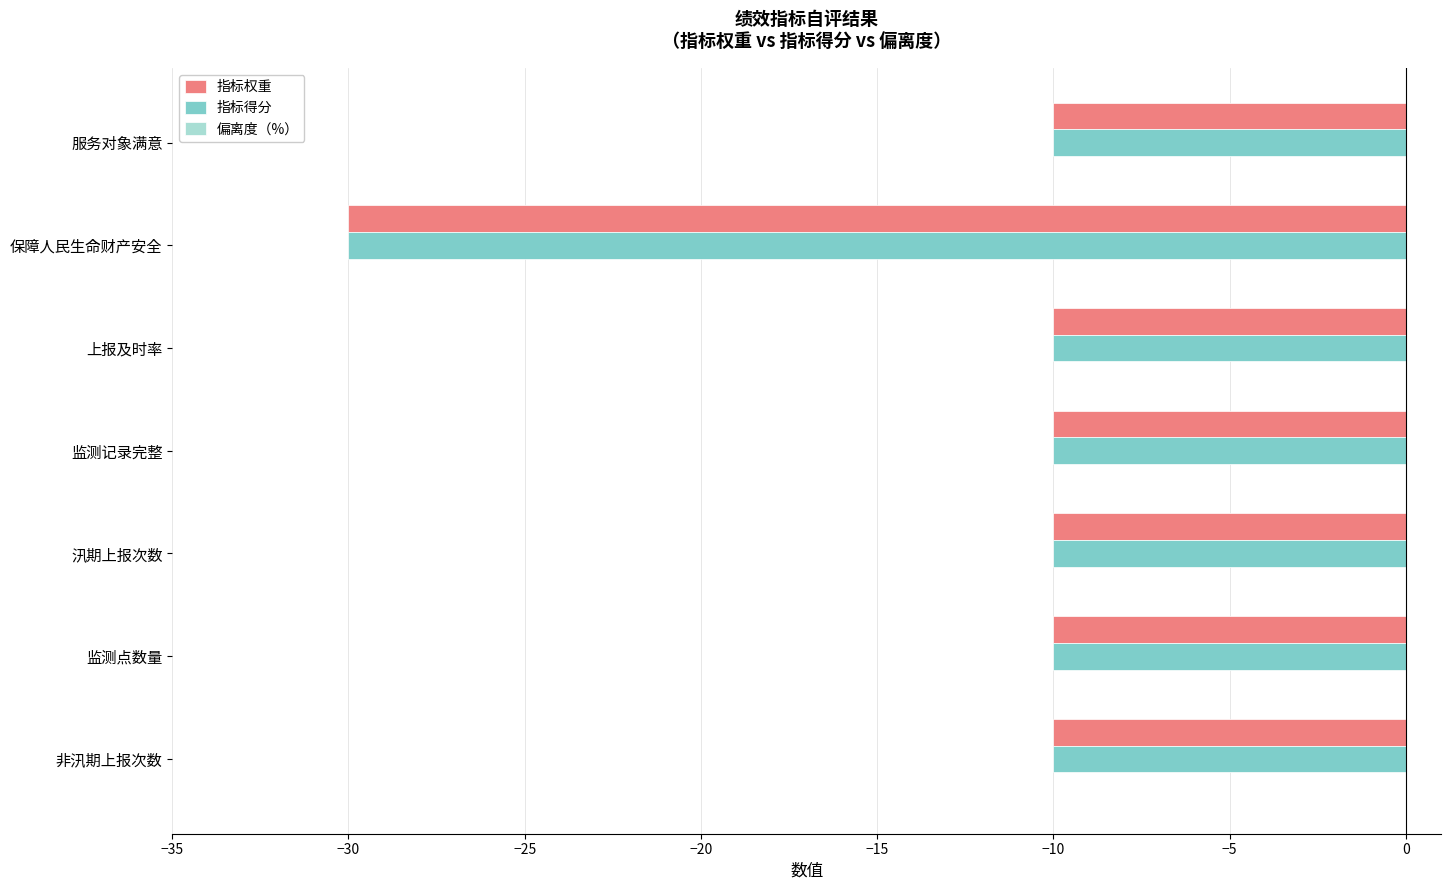

True or false: 指标权重 has a value of -4 at 监测记录完整.

False